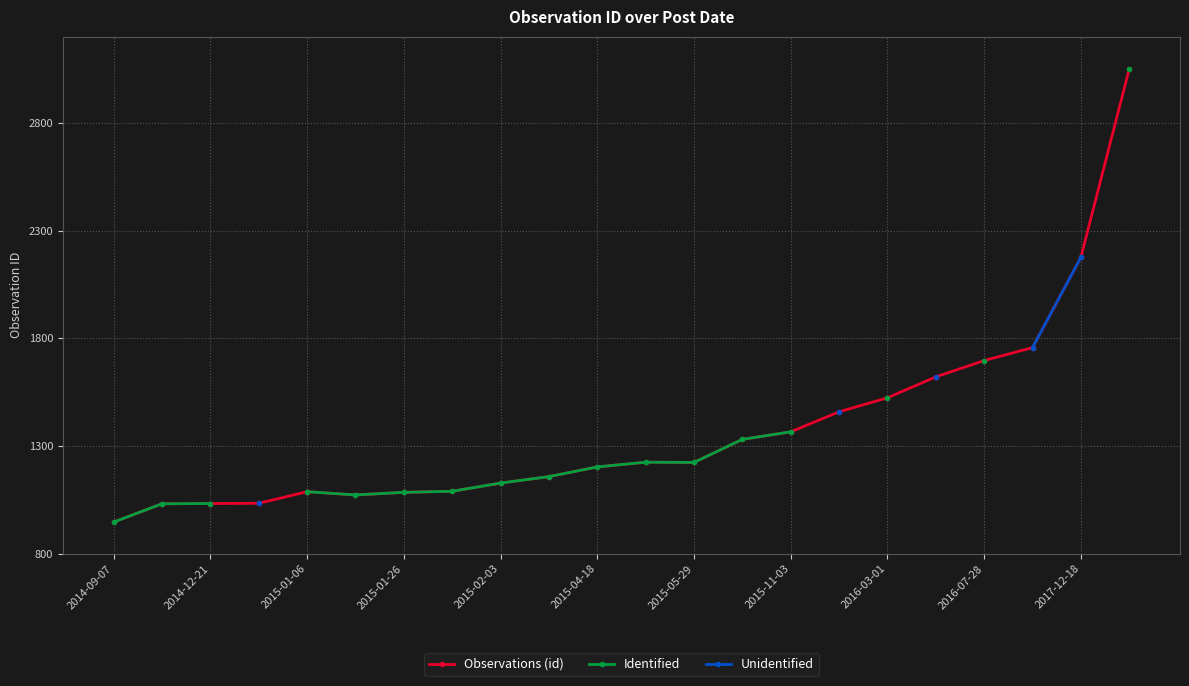

What is the maximum value for Observations (id)?

3051